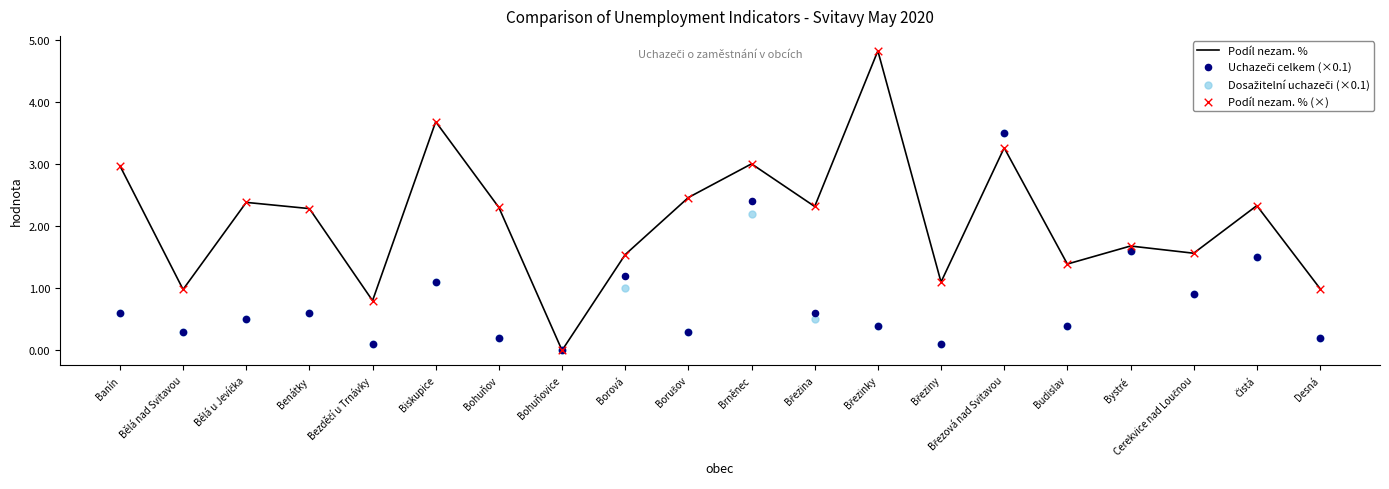

What are all the series names shown in the legend?

Podíl nezam. %, Uchazeči celkem (×0.1), Dosažitelní uchazeči (×0.1), Podíl nezam. % (×)